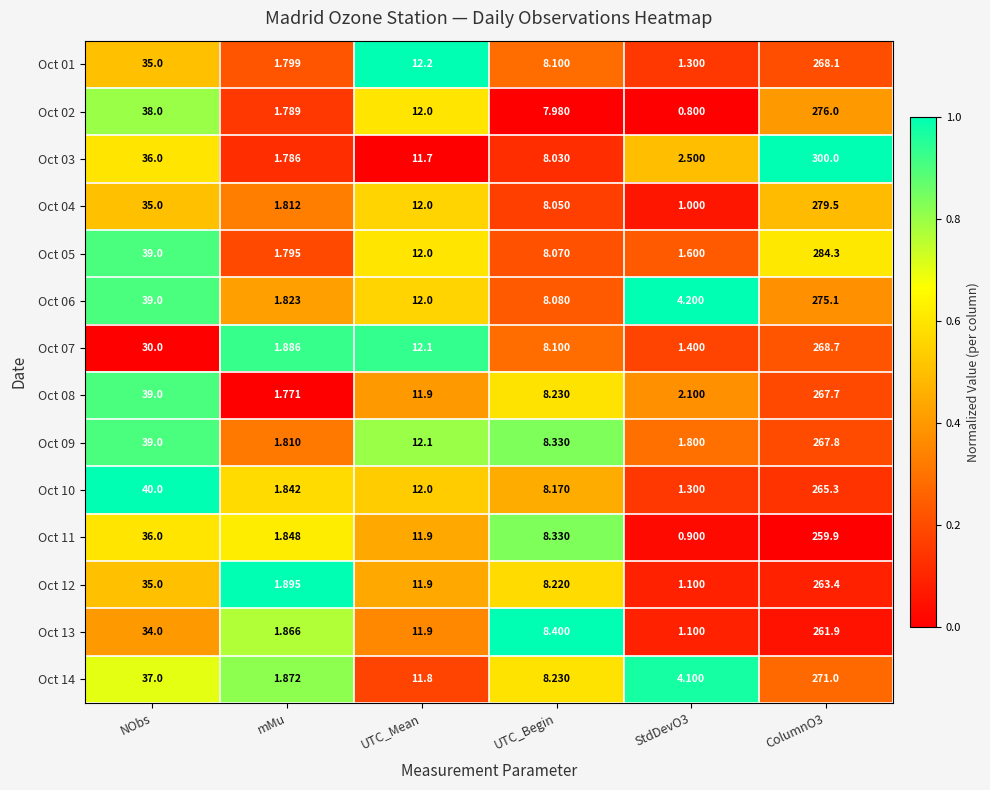

Where is Oct 04 nearest to the value 140?

NObs